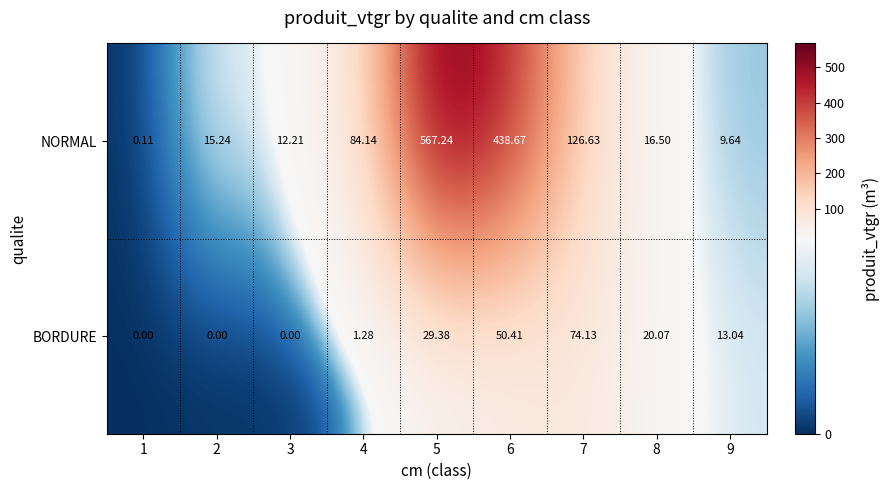

Which series changed the most between 3 and 8?

BORDURE